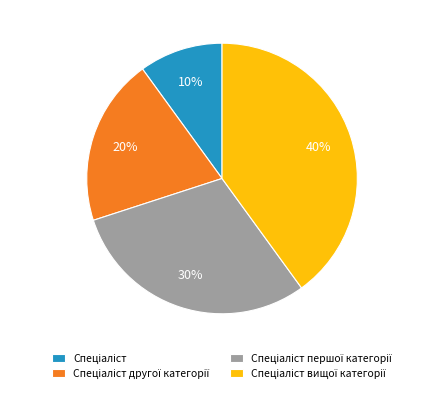

Does any single category account for the majority?

No